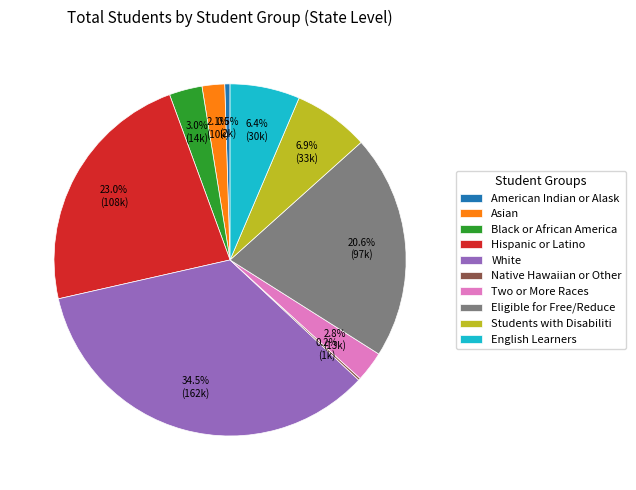

Which category has the biggest portion of the pie?

White